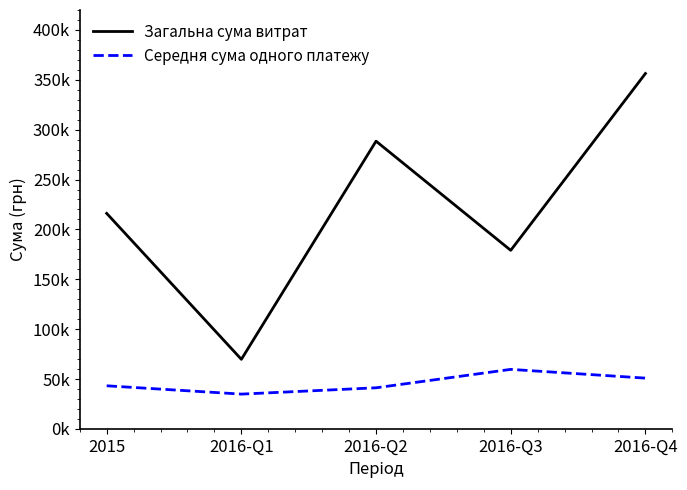

Does the chart display data point markers on the line(s)?

No